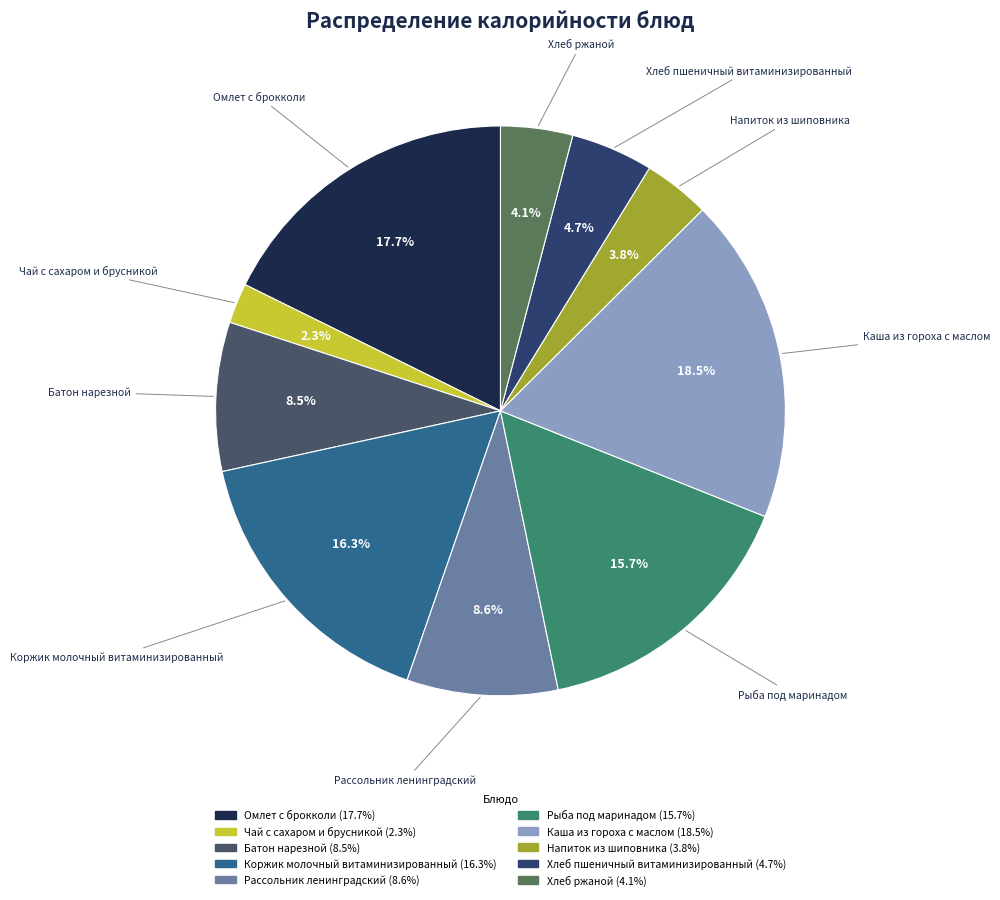

Count the number of slices in the pie.

10